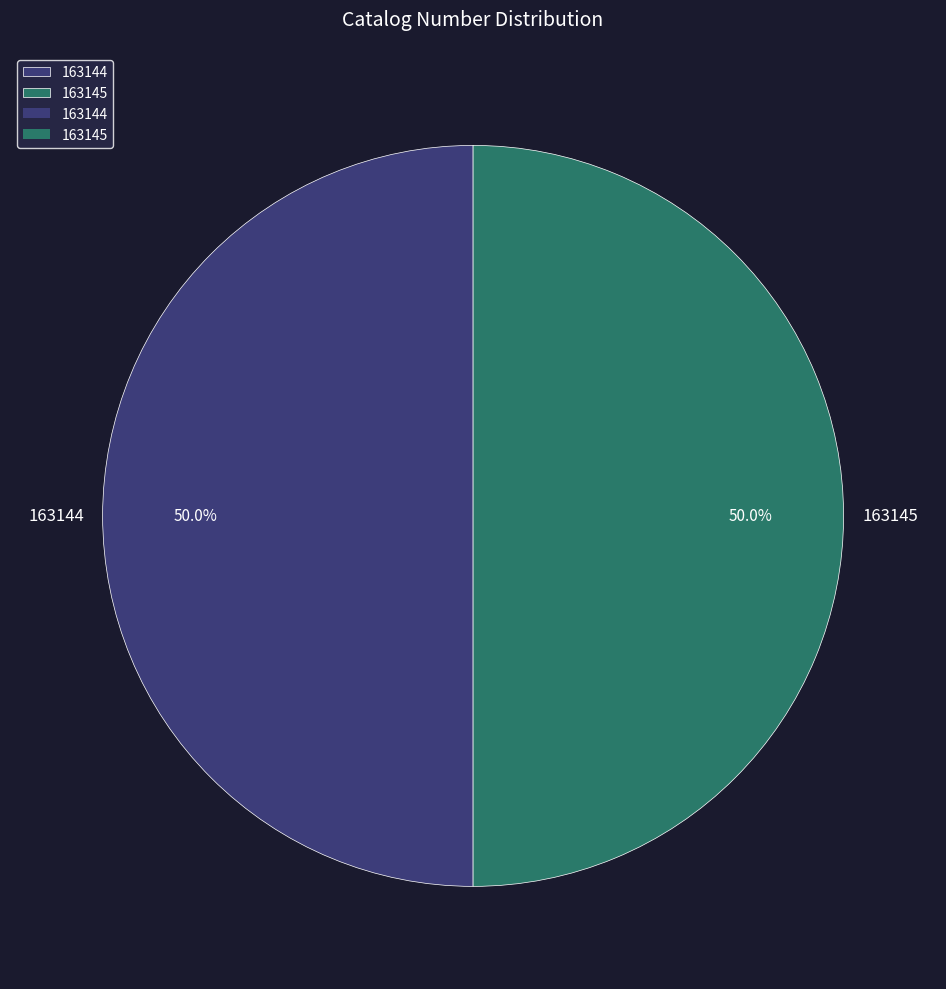

To the nearest percent, what is the combined percentage of 163144 and 163145?

100%